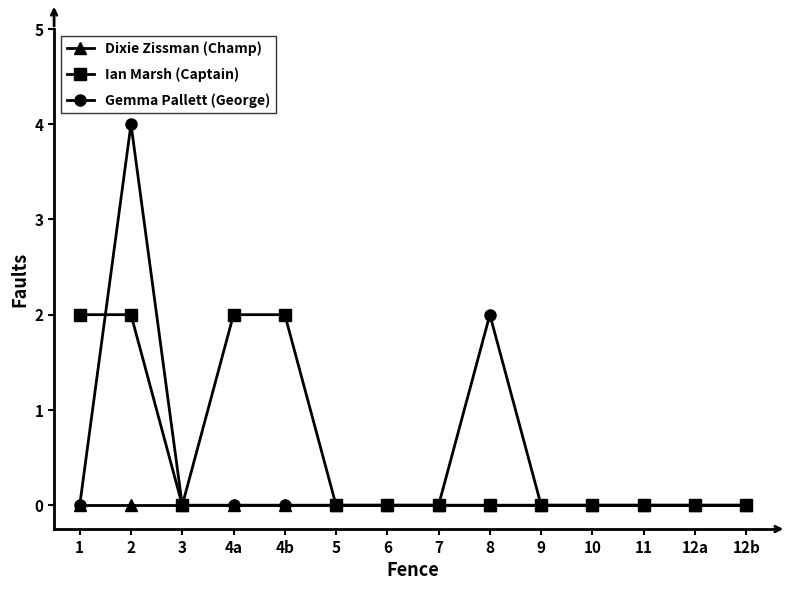

What is the label of the 3rd point from the left?

3